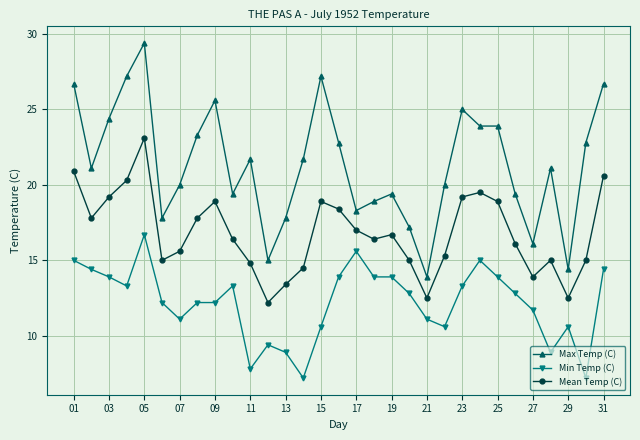

What is the average value of the Mean Temp (C) series?

16.8